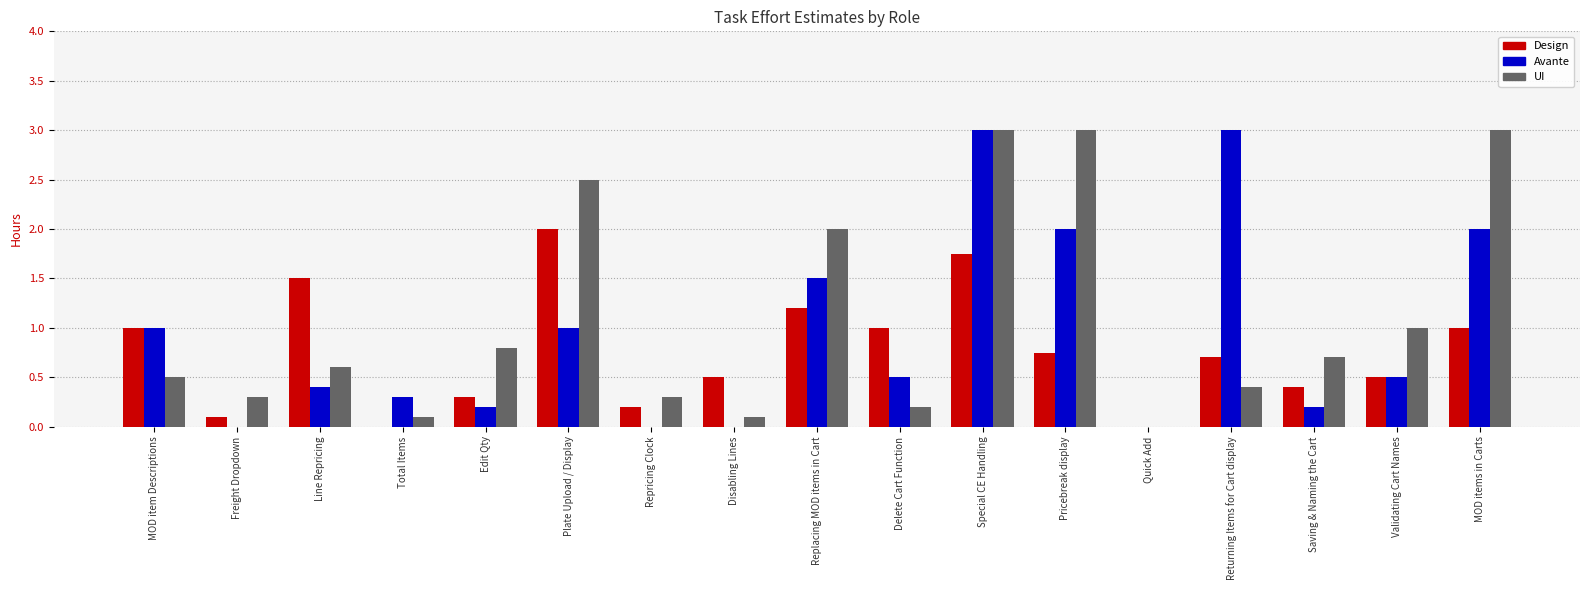

What is the approximate value of UI at MOD items in Carts?

3.0